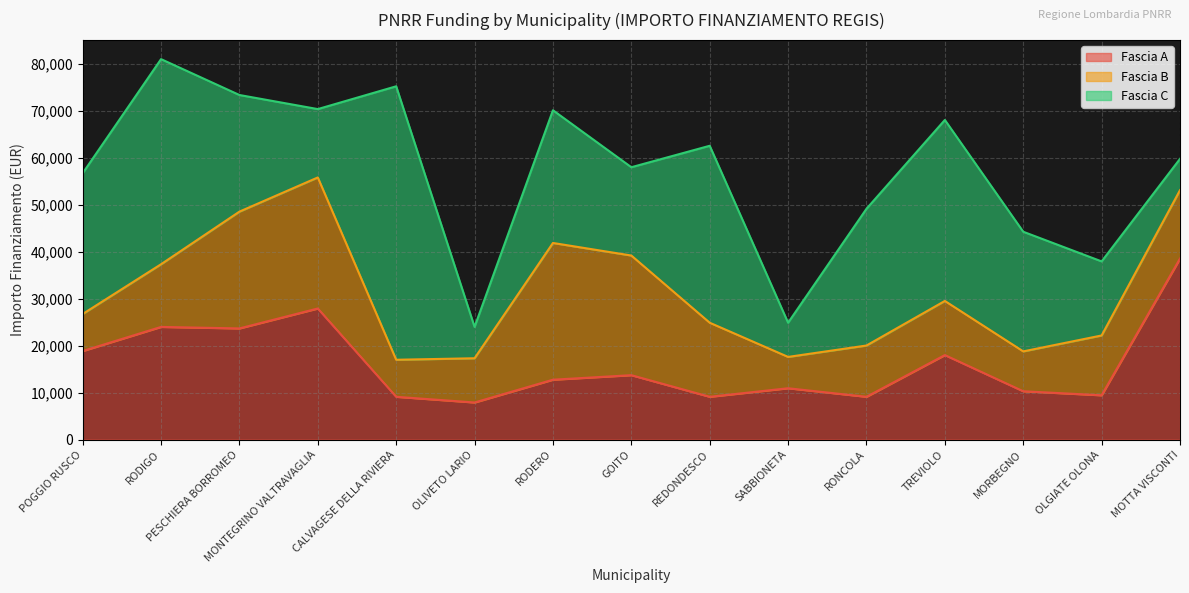

Which label corresponds to the largest value in the chart?

CALVAGESE DELLA RIVIERA